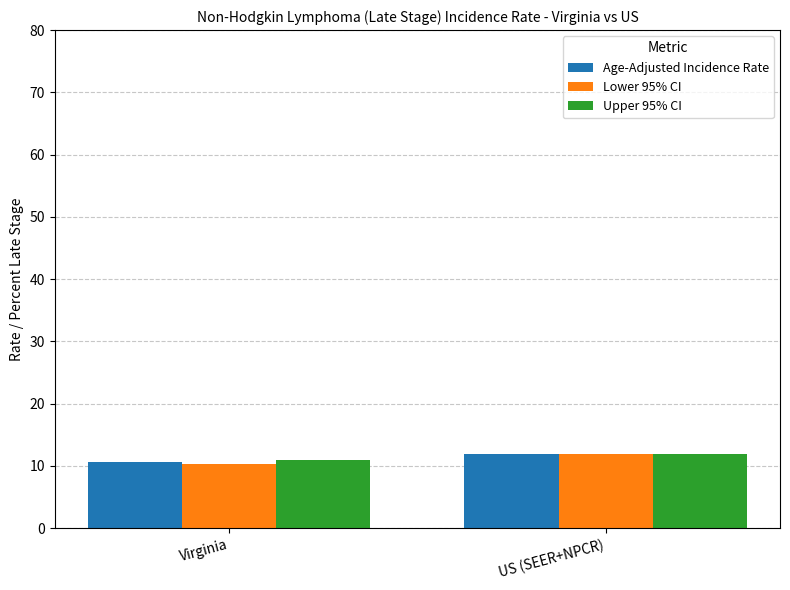

At which label is Upper 95% CI closest to 11?

Virginia